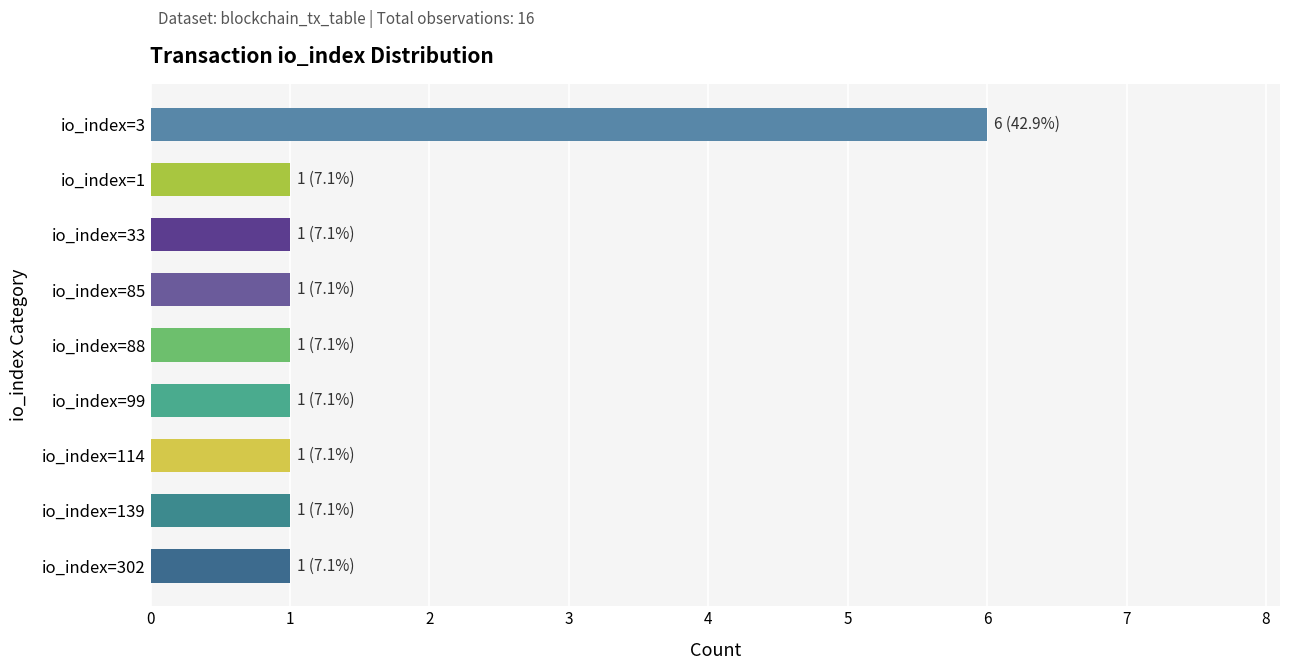

The chart shows a value of 1 at io_index=33. True or false?

True